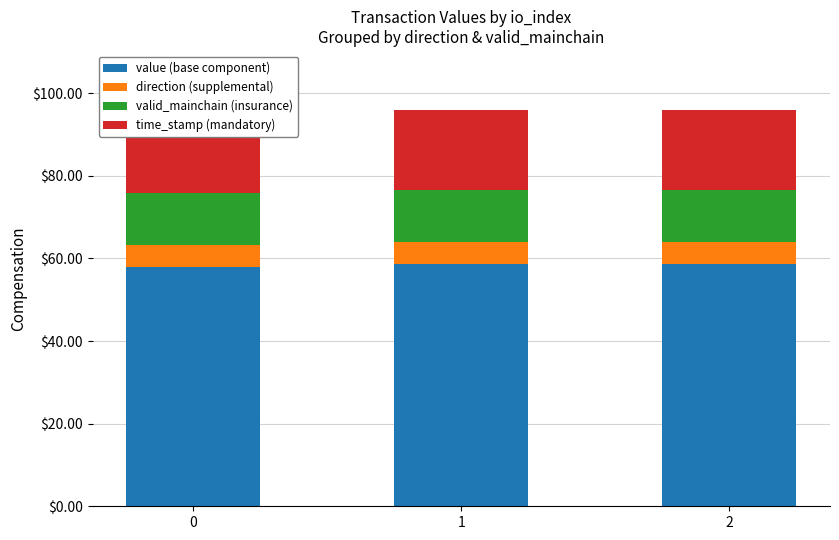

What is the maximum value for valid_mainchain (insurance)?

12.8